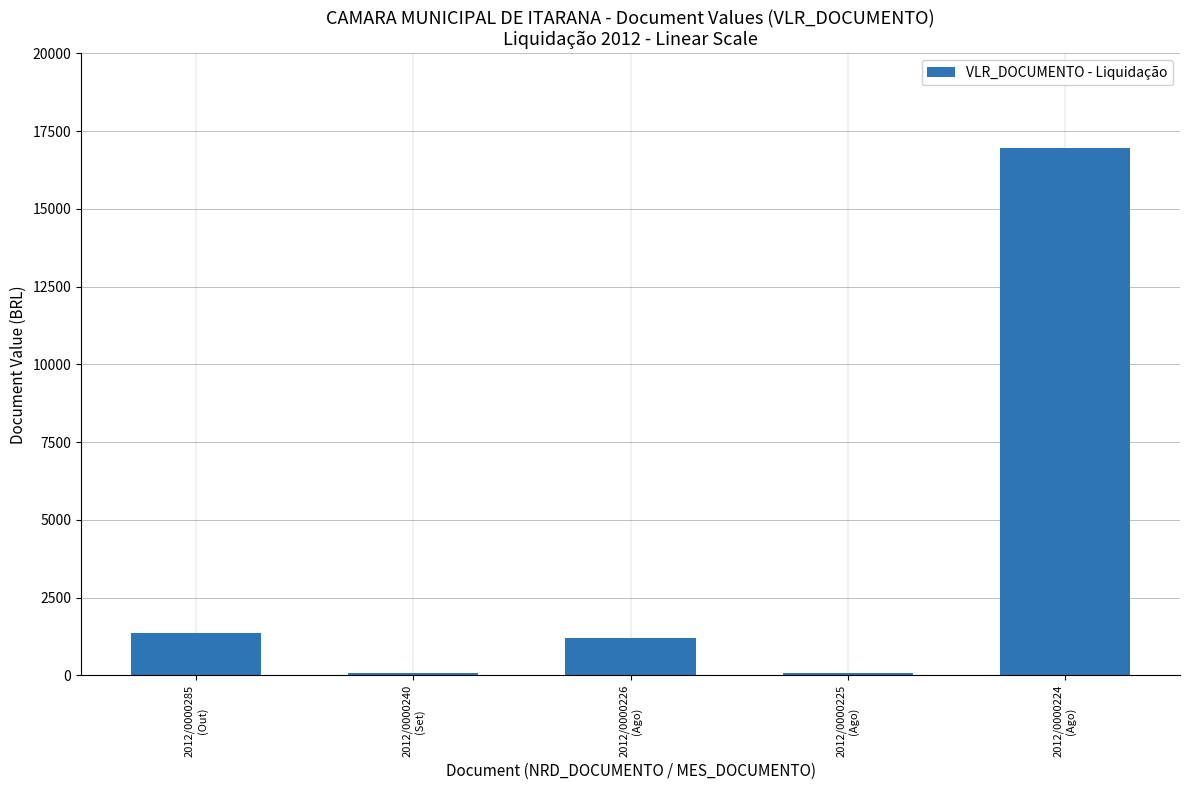

What is the sum of all values?

19648.1